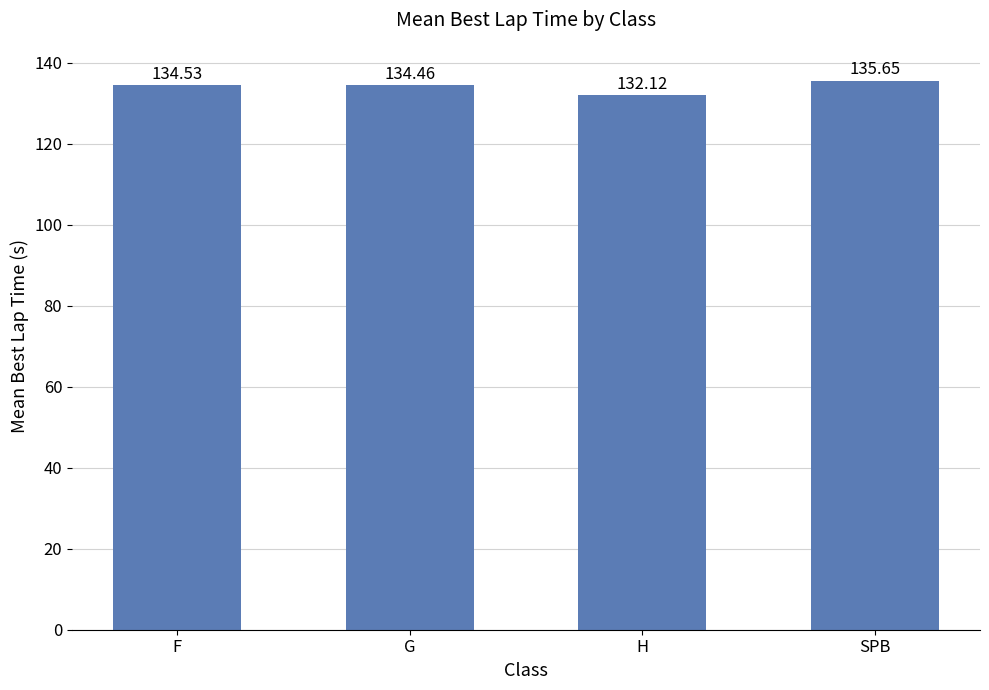

Rank the categories by value from highest to lowest.

SPB, F, G, H